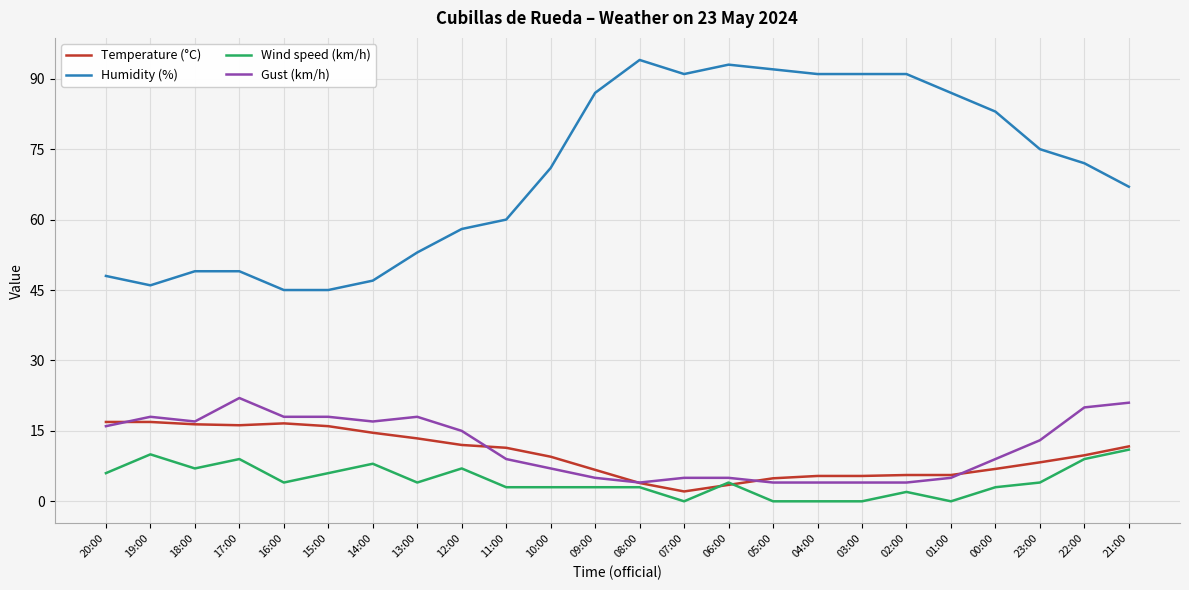

Does the chart display data point markers on the line(s)?

No